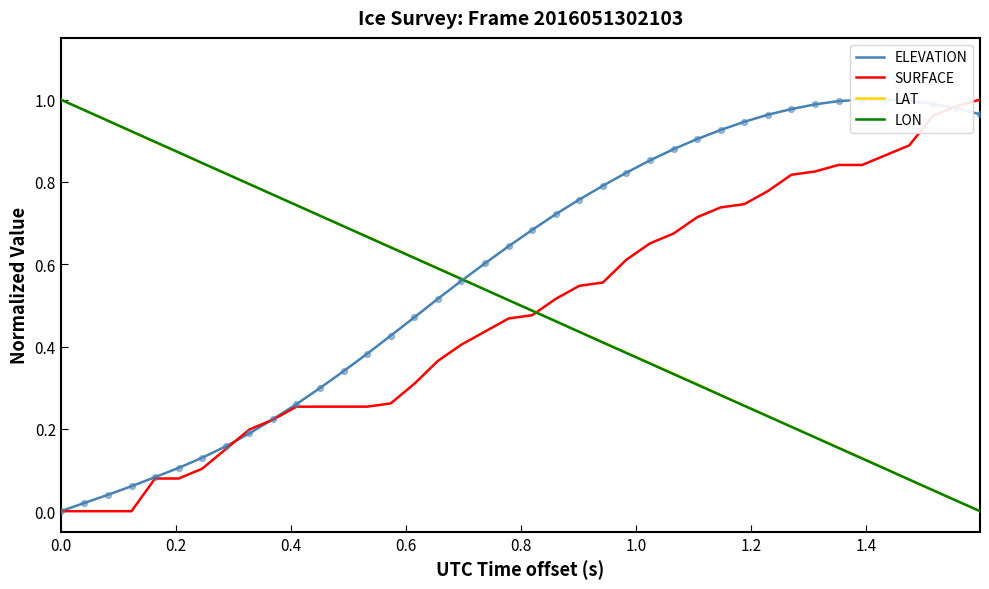

Which series has the largest total across all categories?

ELEVATION